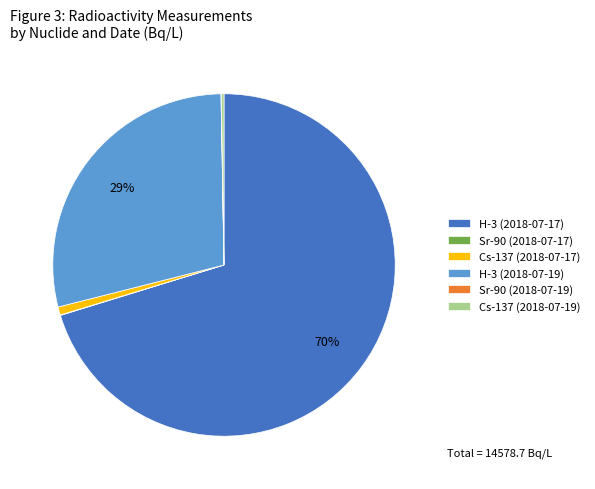

Which slice is the largest?

H-3 (2018-07-17)